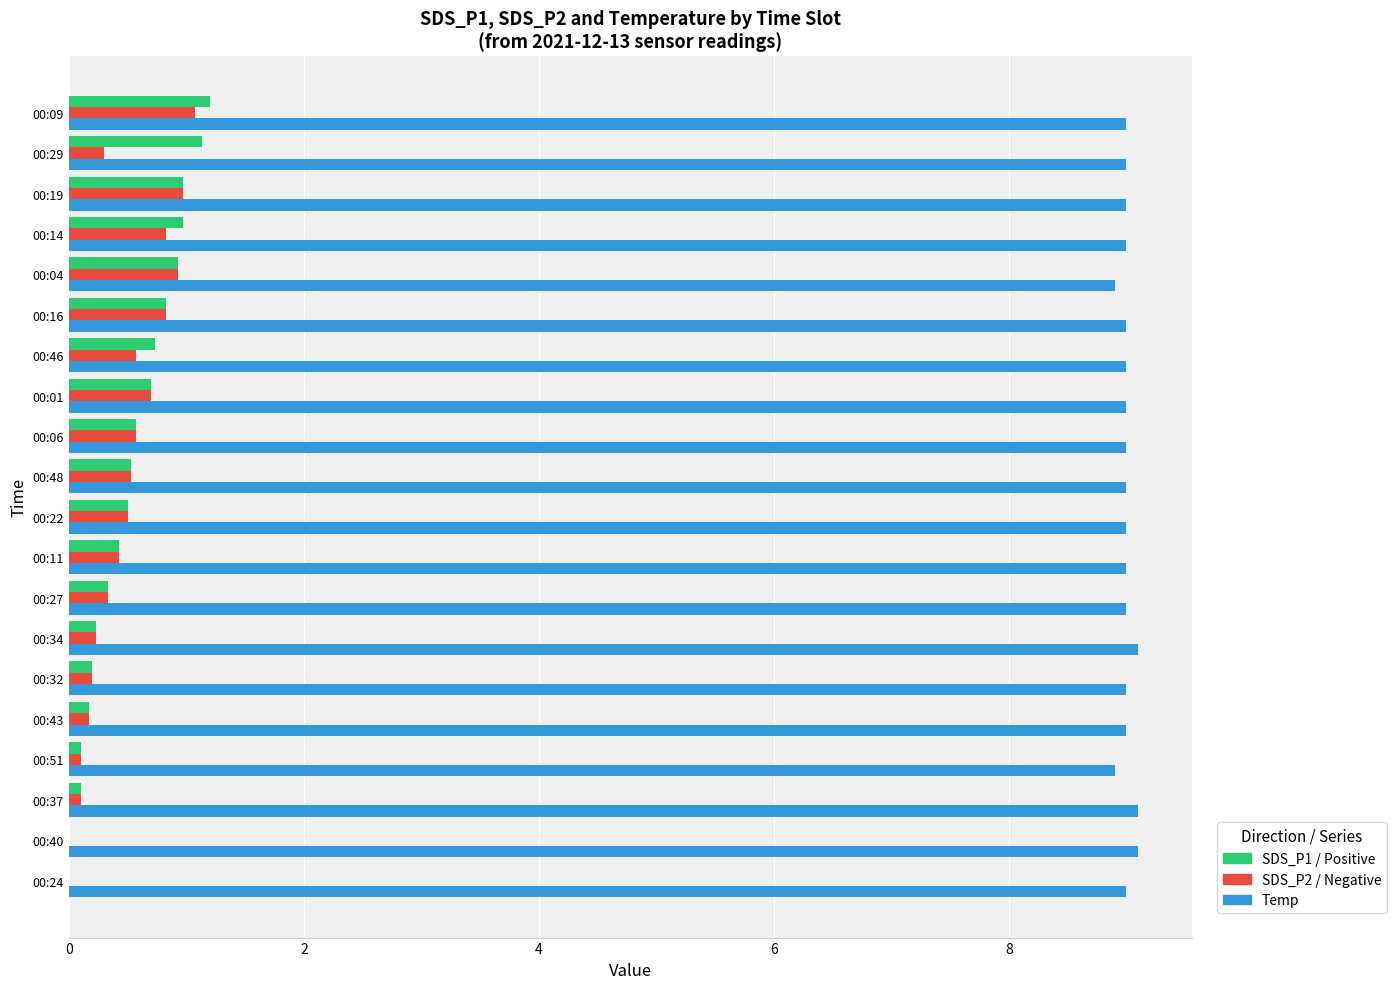

What is the total value across all series at 00:40?

9.1